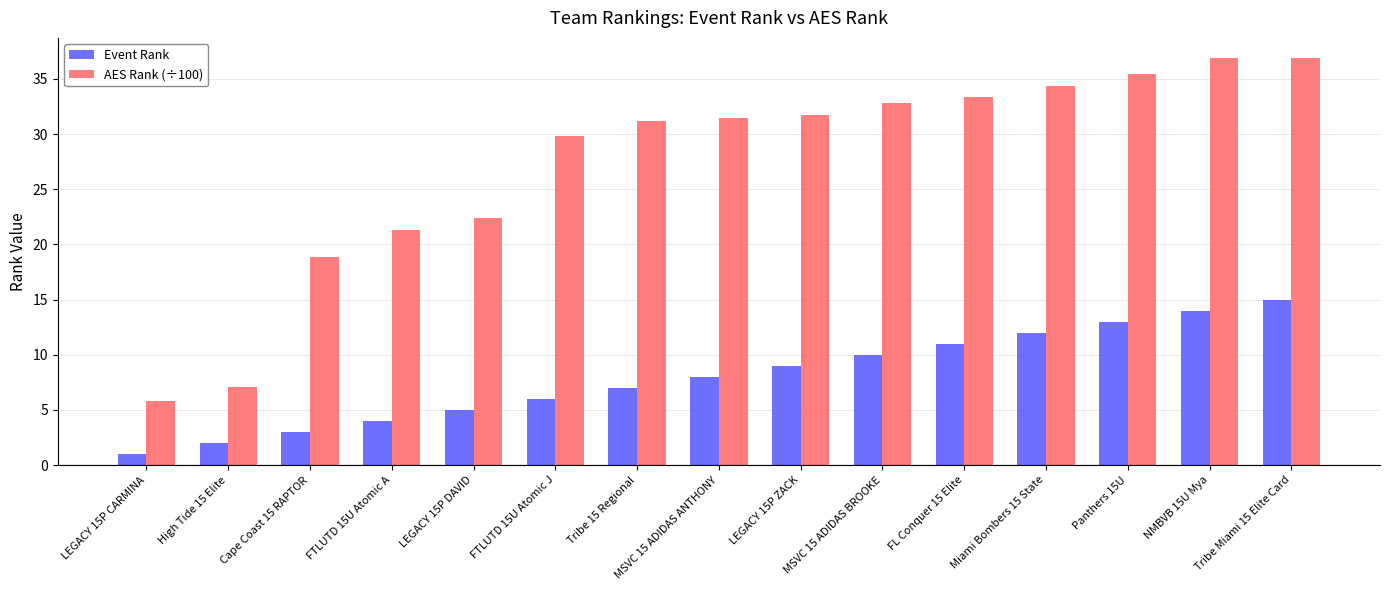

What is the average value of the AES Rank (÷100) series?

27.3